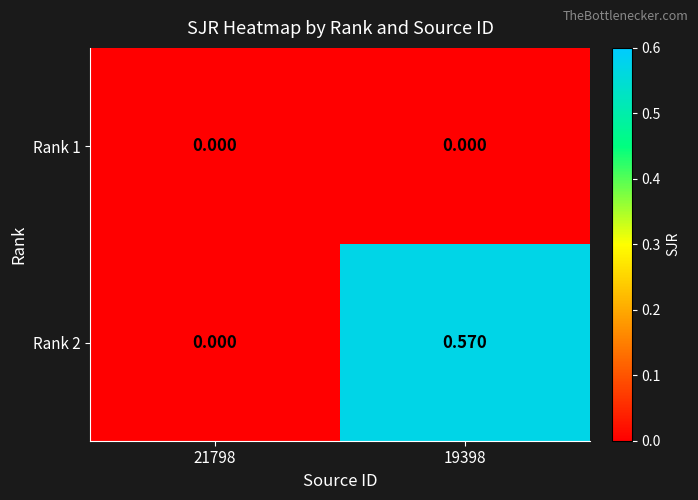

Which series has the largest total across all categories?

Rank 2